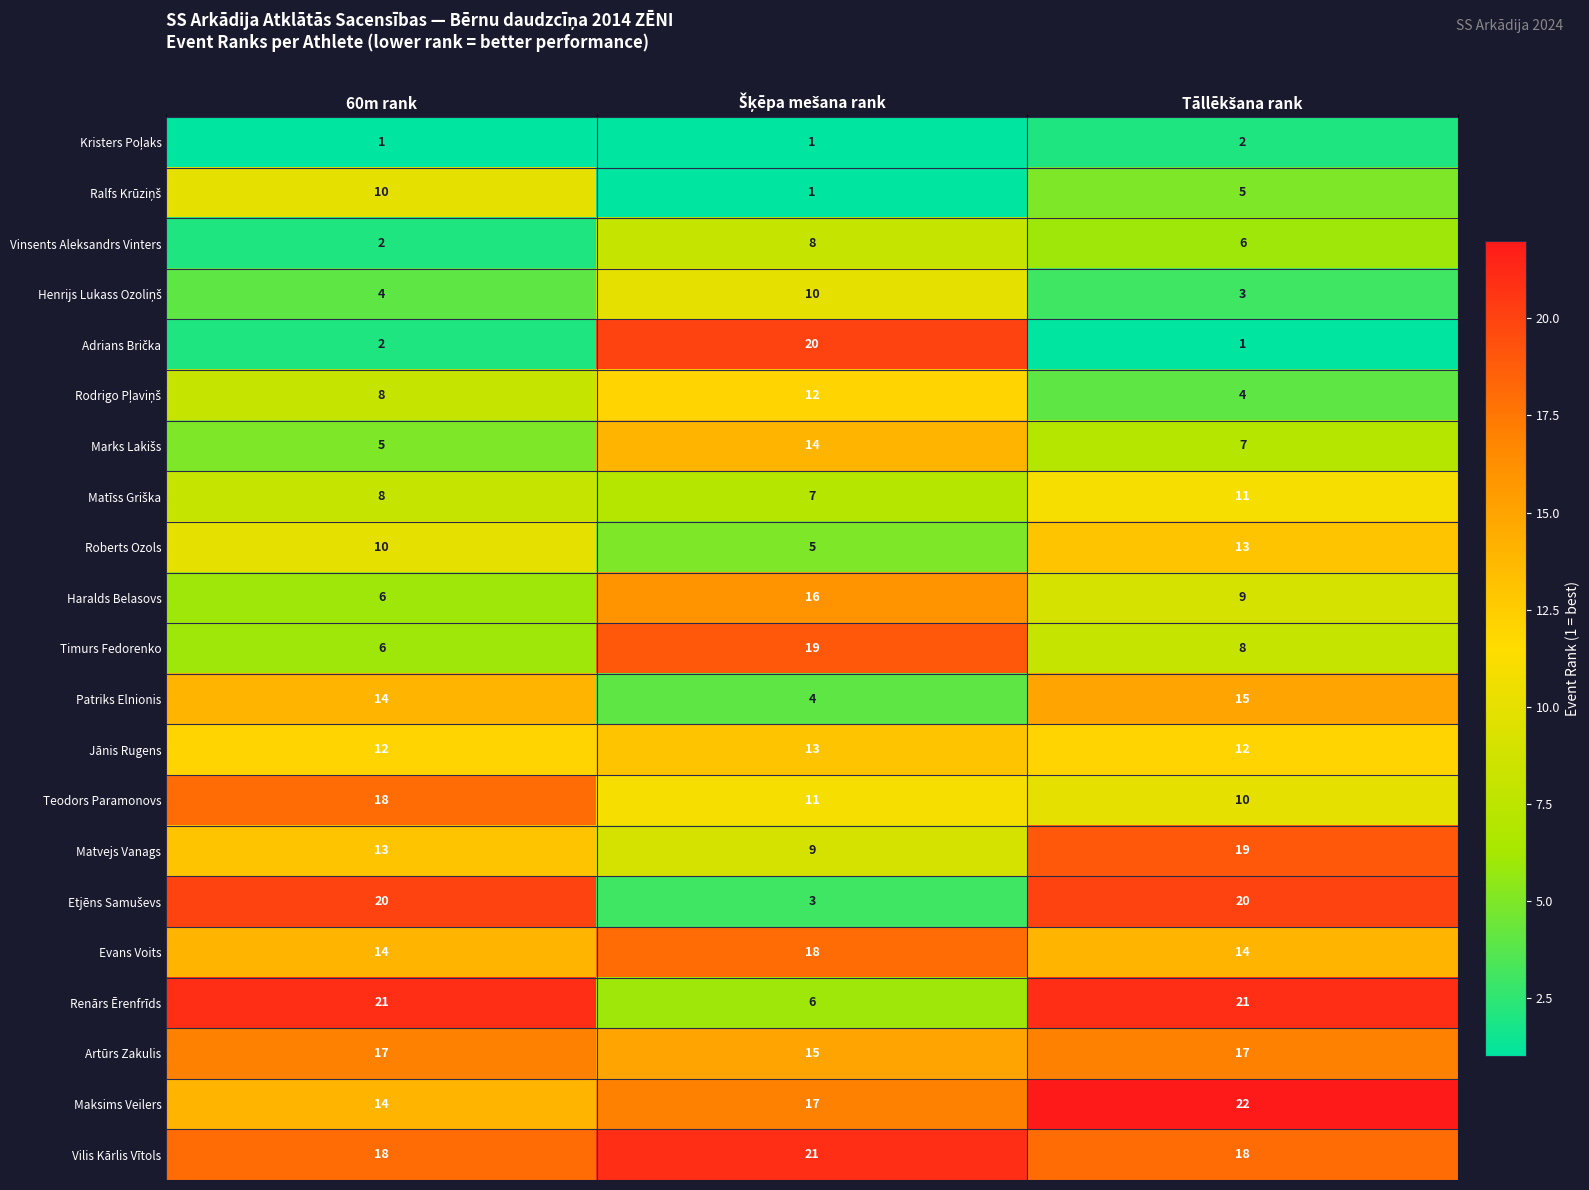

At which label does Teodors Paramonovs first exceed 11?

60m rank